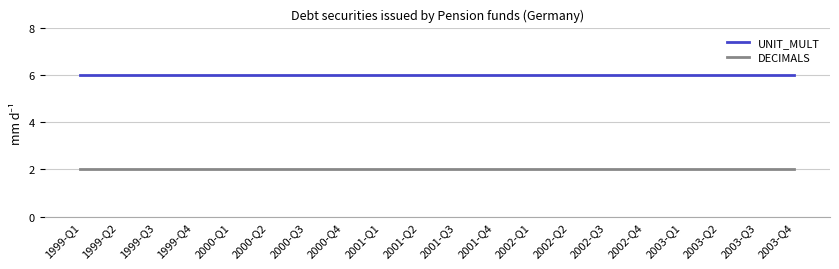

Reading left to right, what are all the values shown in this chart?

UNIT_MULT: 6	6	6	6	6	6	6	6	6	6	6	6	6	6	6	6	6	6	6	6
DECIMALS: 2	2	2	2	2	2	2	2	2	2	2	2	2	2	2	2	2	2	2	2